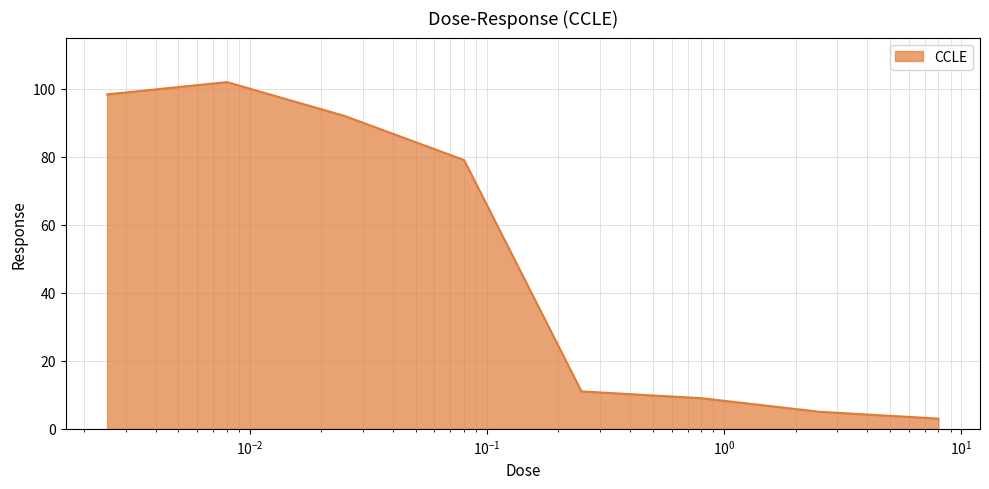

What is the smallest value displayed?

3.0